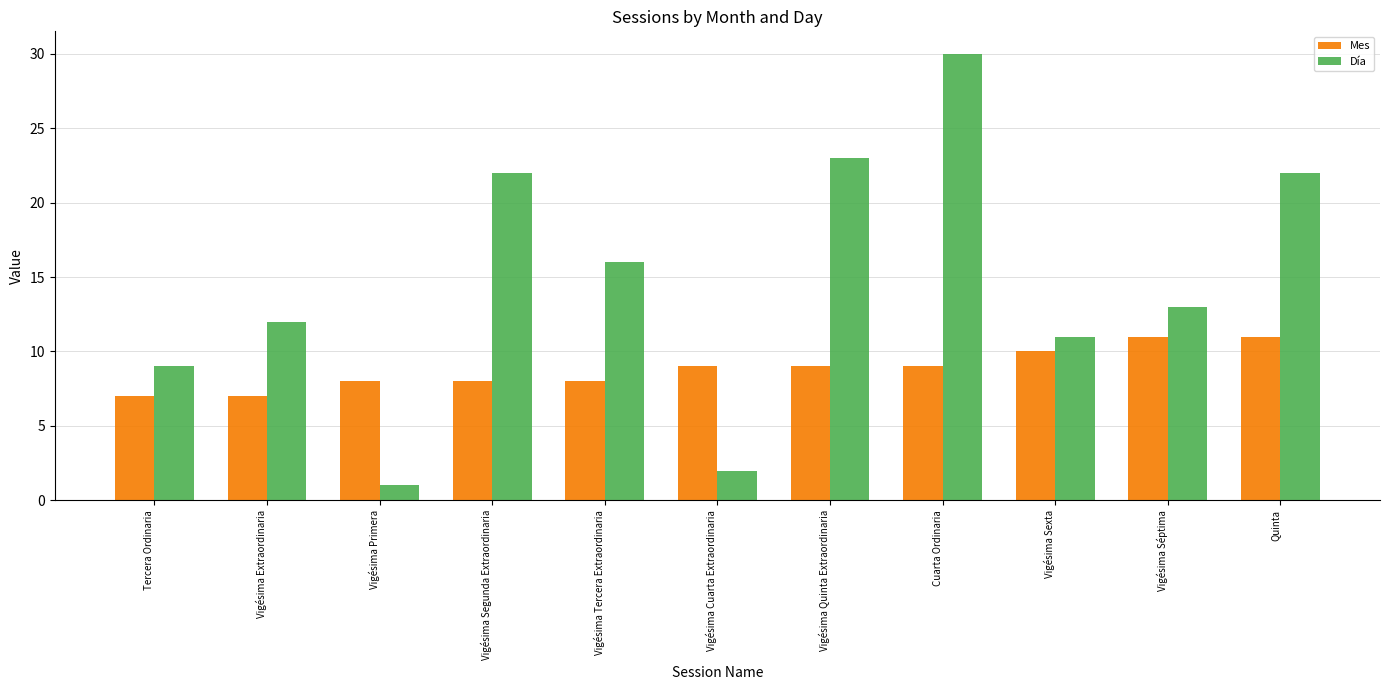

Reading right to left, transcribe all the data shown in this chart.

Mes: Quinta=11	Vigésima Séptima=11	Vigésima Sexta=10	Cuarta Ordinaria=9	Vigésima Quinta Extraordinaria=9	Vigésima Cuarta Extraordinaria=9	Vigésima Tercera Extraordinaria=8	Vigésima Segunda Extraordinaria=8	Vigésima Primera=8	Vigésima Extraordinaria=7	Tercera Ordinaria=7
Día: Quinta=22	Vigésima Séptima=13	Vigésima Sexta=11	Cuarta Ordinaria=30	Vigésima Quinta Extraordinaria=23	Vigésima Cuarta Extraordinaria=2	Vigésima Tercera Extraordinaria=16	Vigésima Segunda Extraordinaria=22	Vigésima Primera=1	Vigésima Extraordinaria=12	Tercera Ordinaria=9